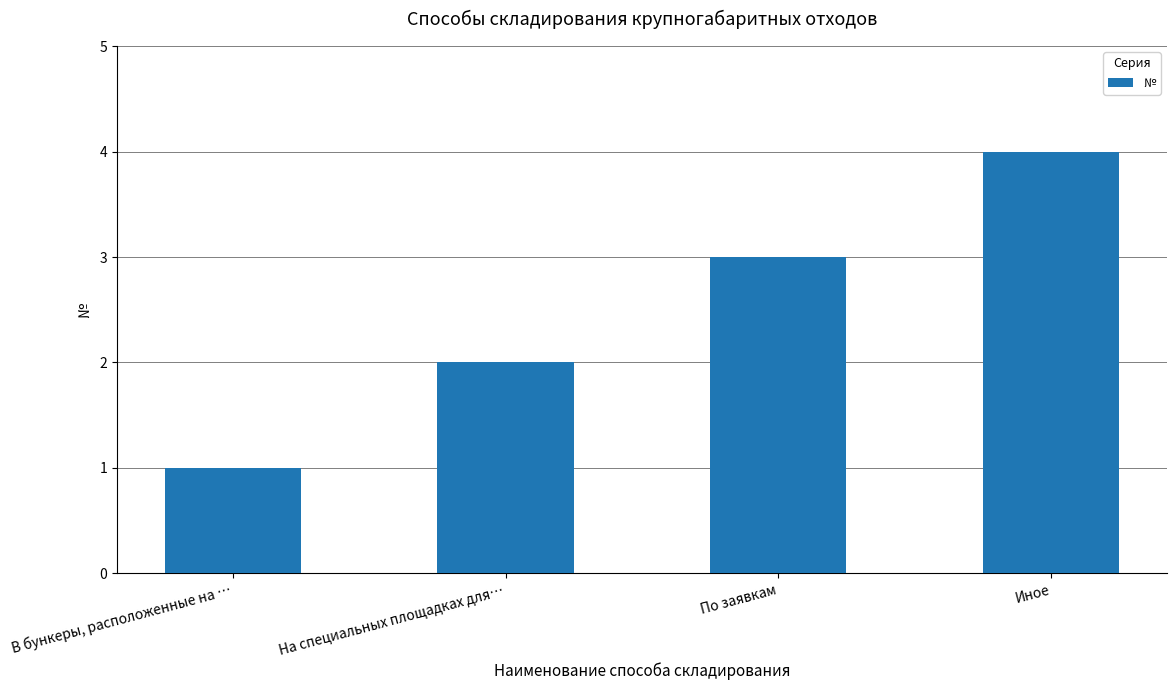

Count the number of data series in this chart.

1